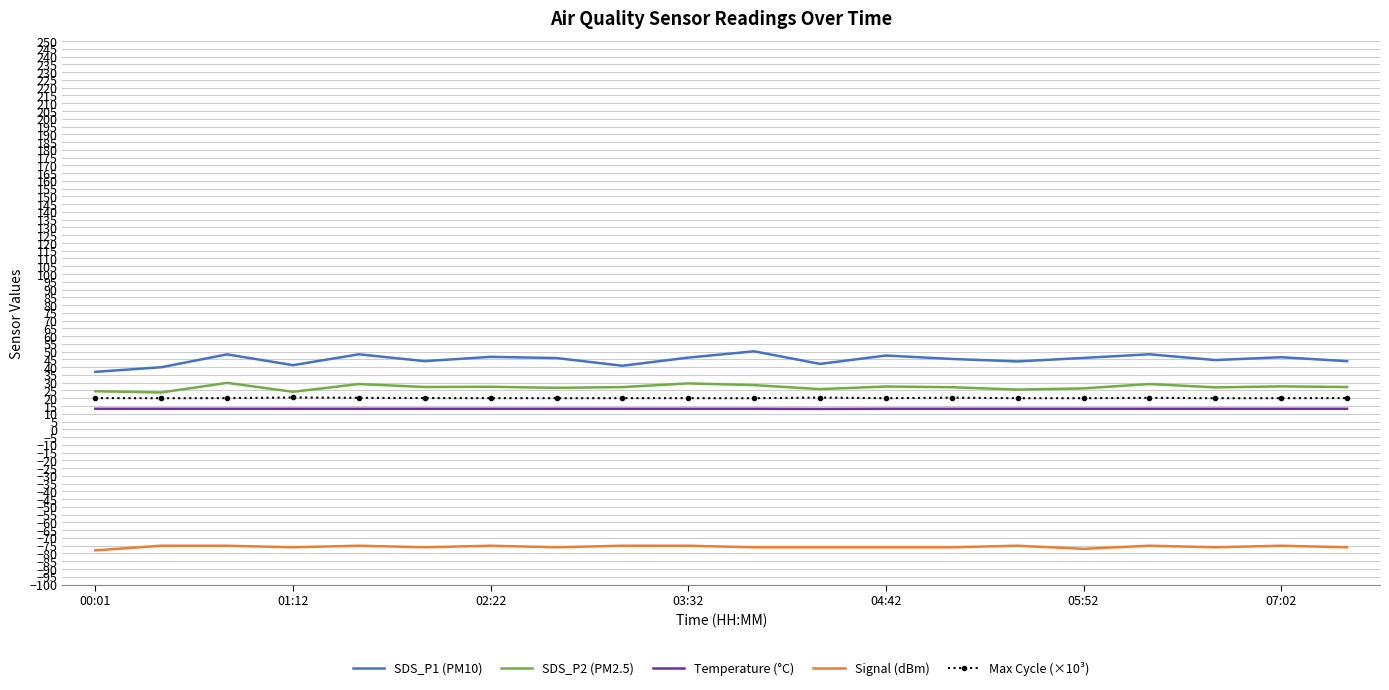

Which series has the largest total across all categories?

SDS_P1 (PM10)